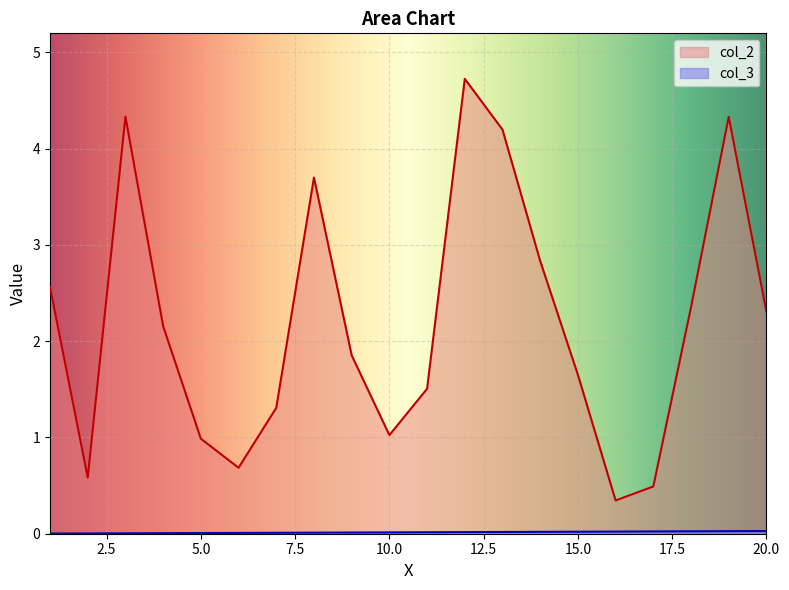

How many lines are shown in the chart?

2